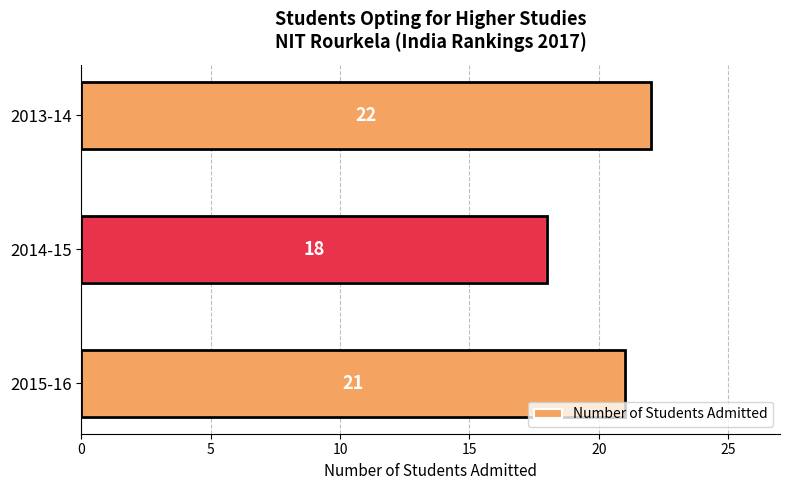

Is it true that the value at 2013-14 is 22?

True